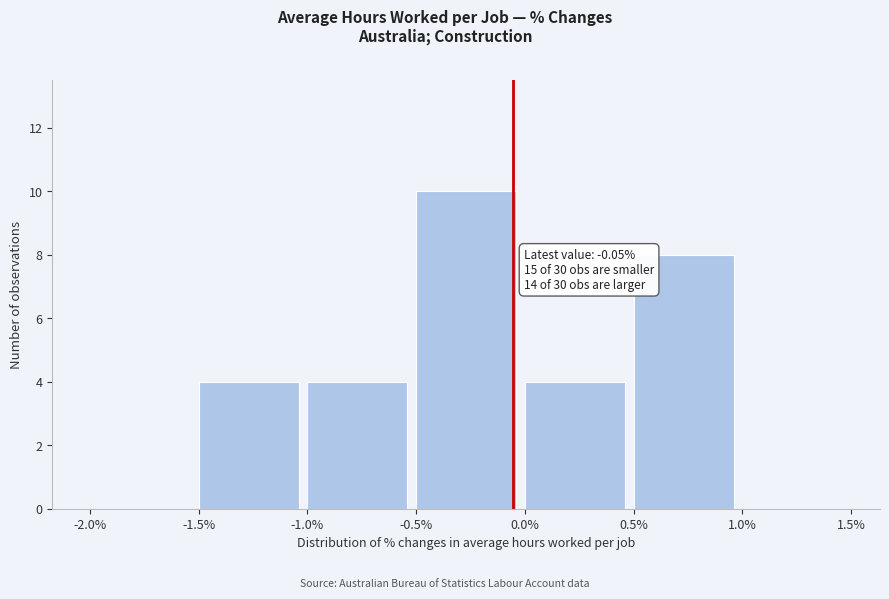

Which range on the x-axis has the tallest bar?

-0.5% to 0.0%